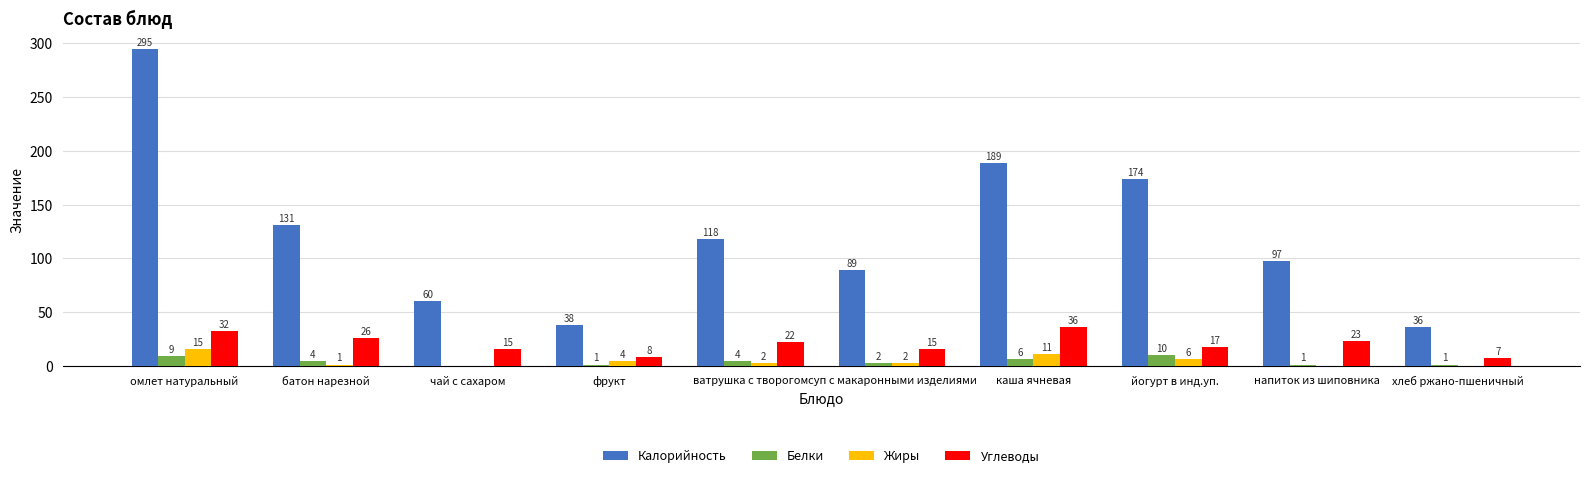

What is the approximate value of Калорийность at хлеб ржано-пшеничный?

36